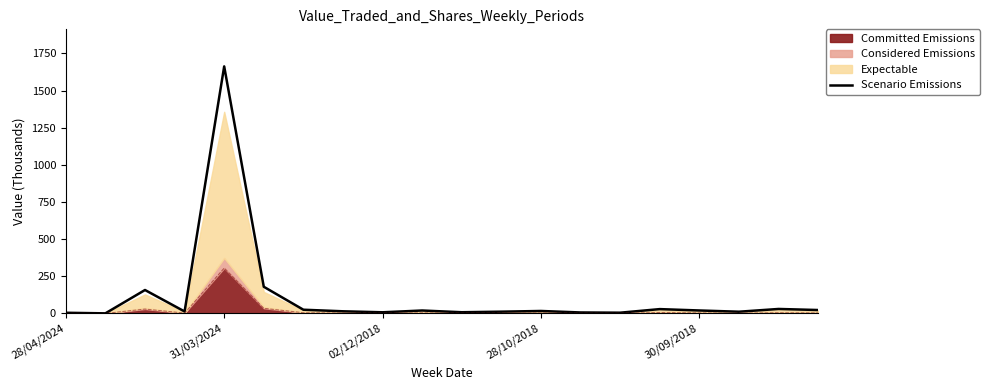

Between 10 and 15, which is larger?

15